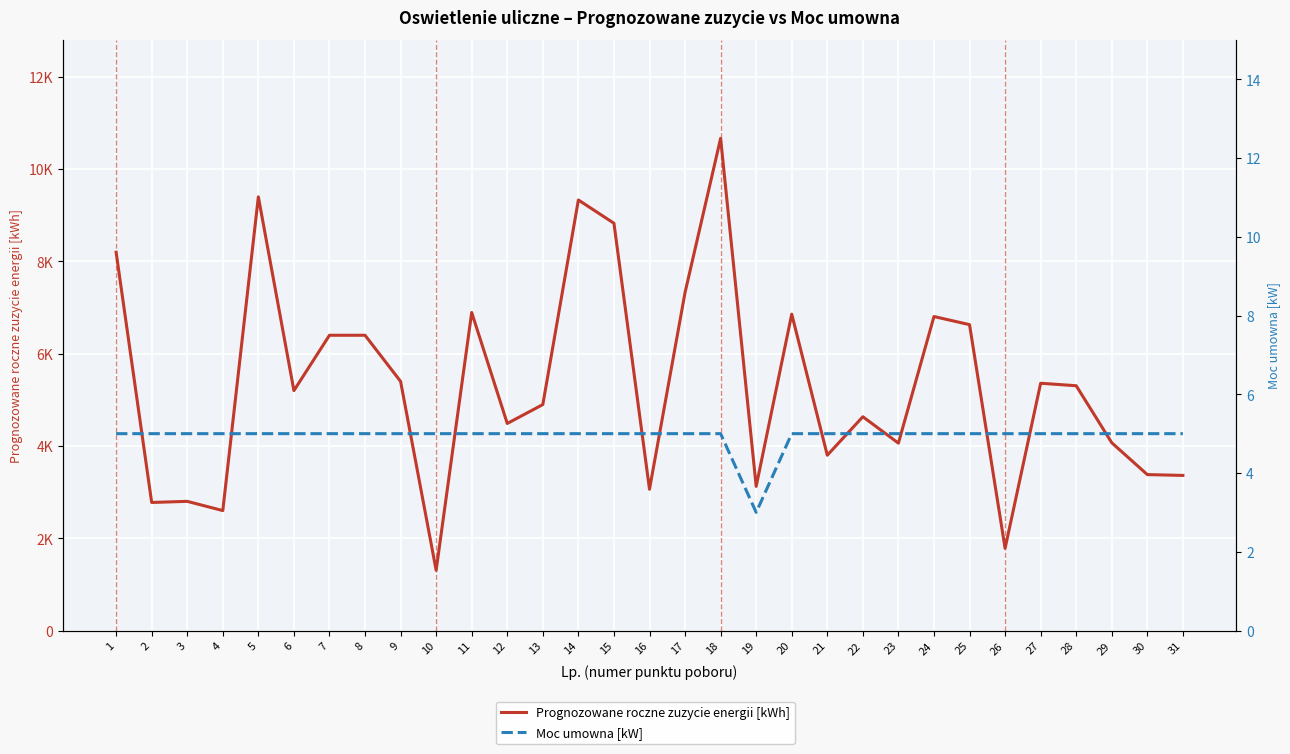

Is the value of Prognozowane roczne zuzycie energii [kWh] at 6 greater than the value of Moc umowna [kW] at 4?

Yes